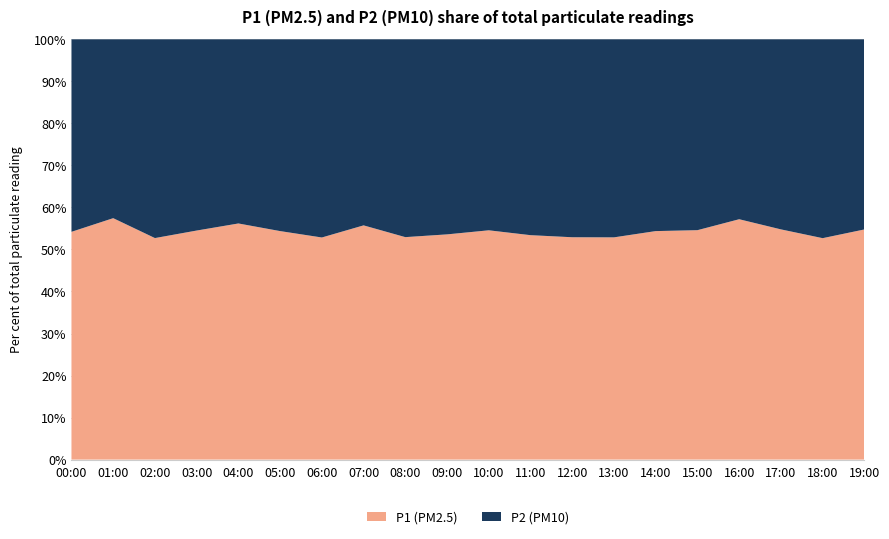

Reading right to left, list all the values displayed in this chart.

P1: 14.0	12.8	14.1	15.6	14.1	13.1	12.4	13.5	13.2	14.4	12.8	12.8	15.0	13.0	13.4	15.1	13.8	11.7	15.3	14.0
P2: 11.6	11.4	11.6	11.7	11.7	11.0	11.1	12.0	11.5	12.0	11.1	11.4	11.9	11.6	11.2	11.8	11.5	10.5	11.3	11.8